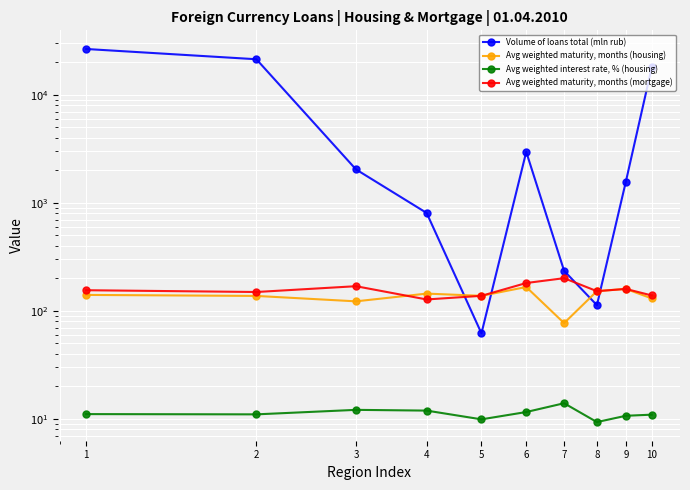

What are all the series names shown in the legend?

Volume of loans total (mln rub), Avg weighted maturity, months (housing), Avg weighted interest rate, % (housing), Avg weighted maturity, months (mortgage)